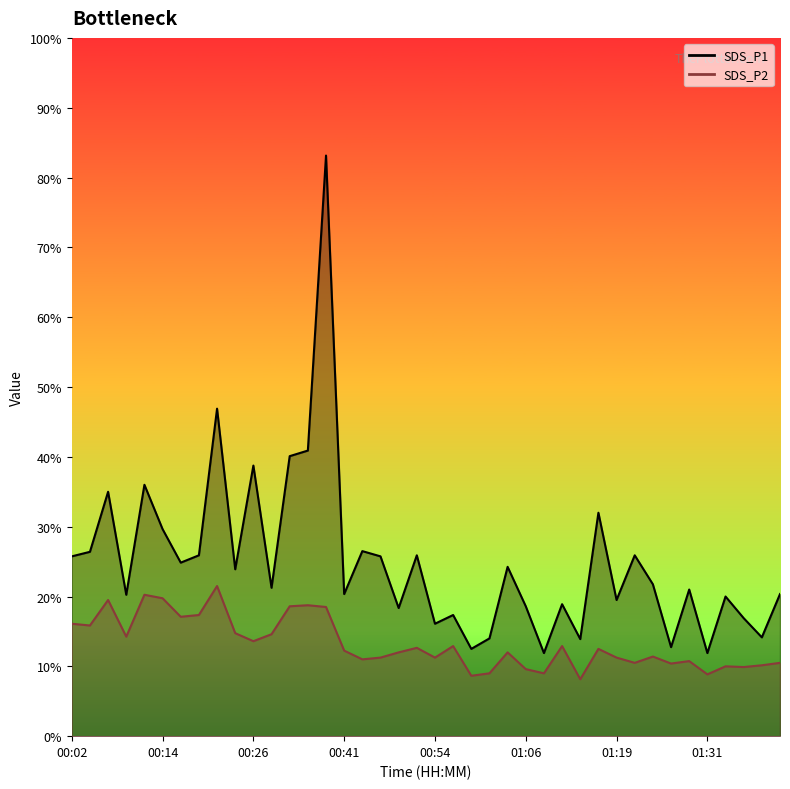

What is the label of the 19th point from the left?

00:49